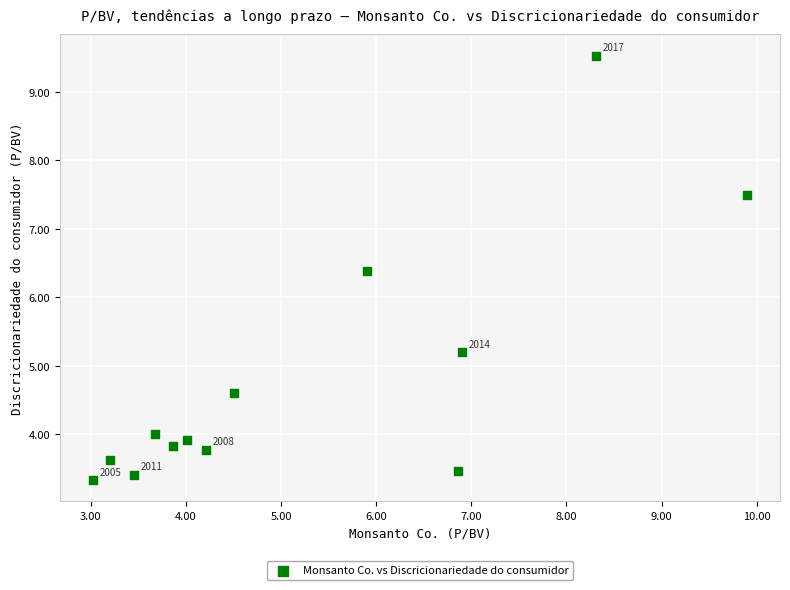

What Y value in the scatter plot is closest to 6?

6.4